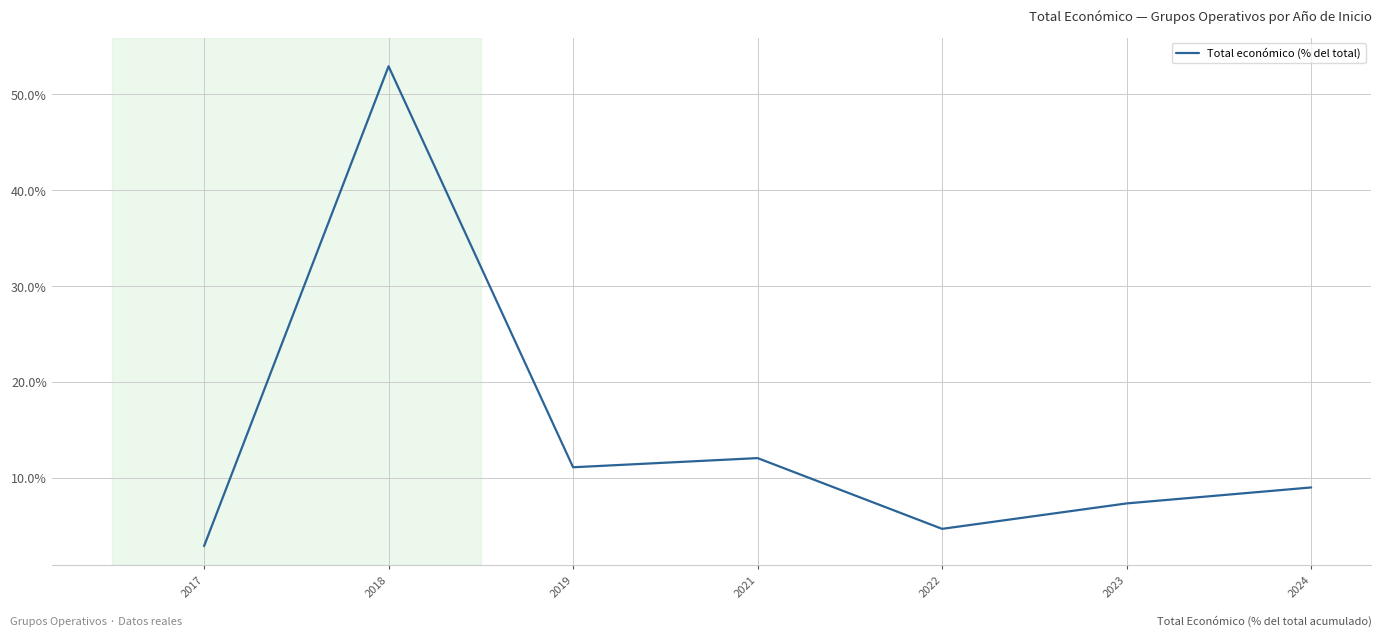

At which label does the data first exceed 9?

2018